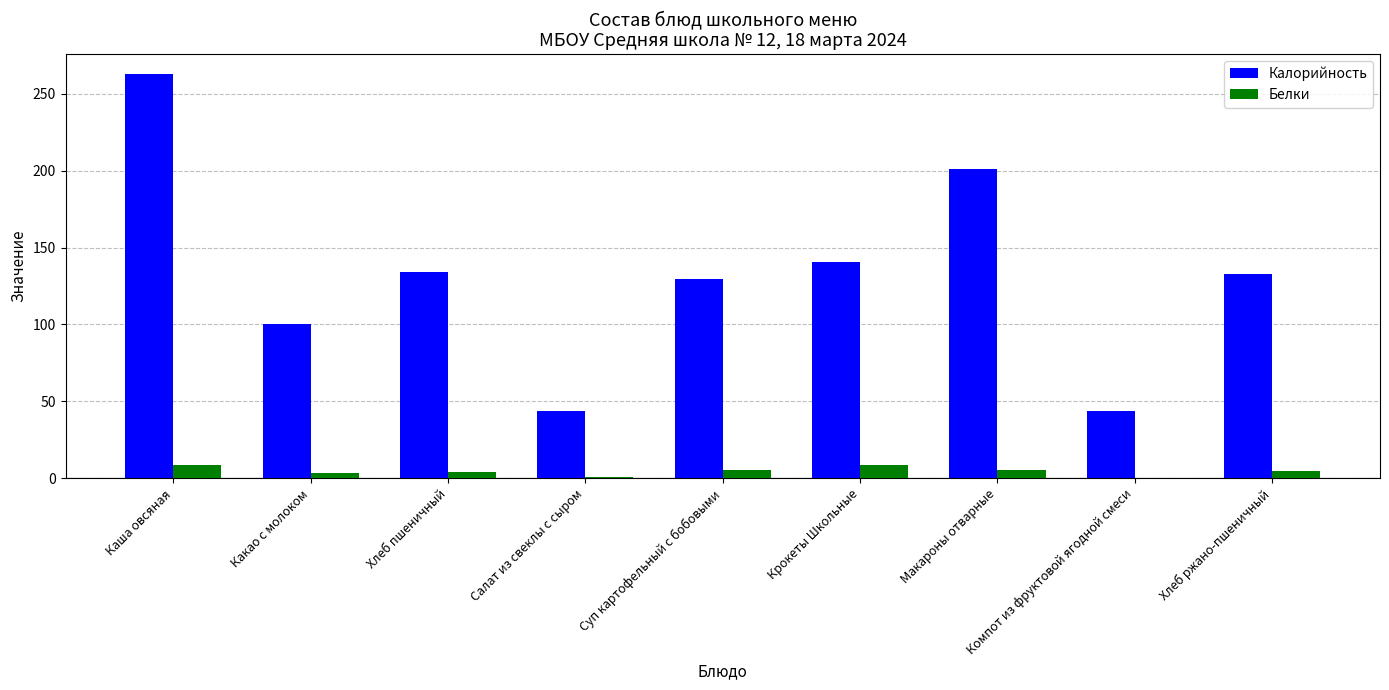

Which category has the highest value in the Калорийность series?

Каша овсяная